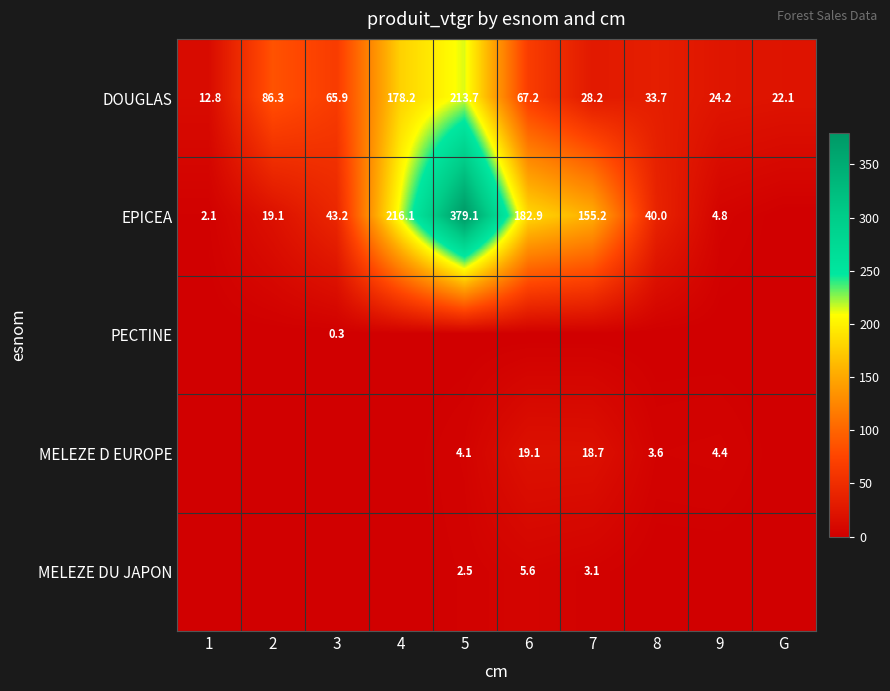

What is the sum of the EPICEA values at 4 and 5?

595.2